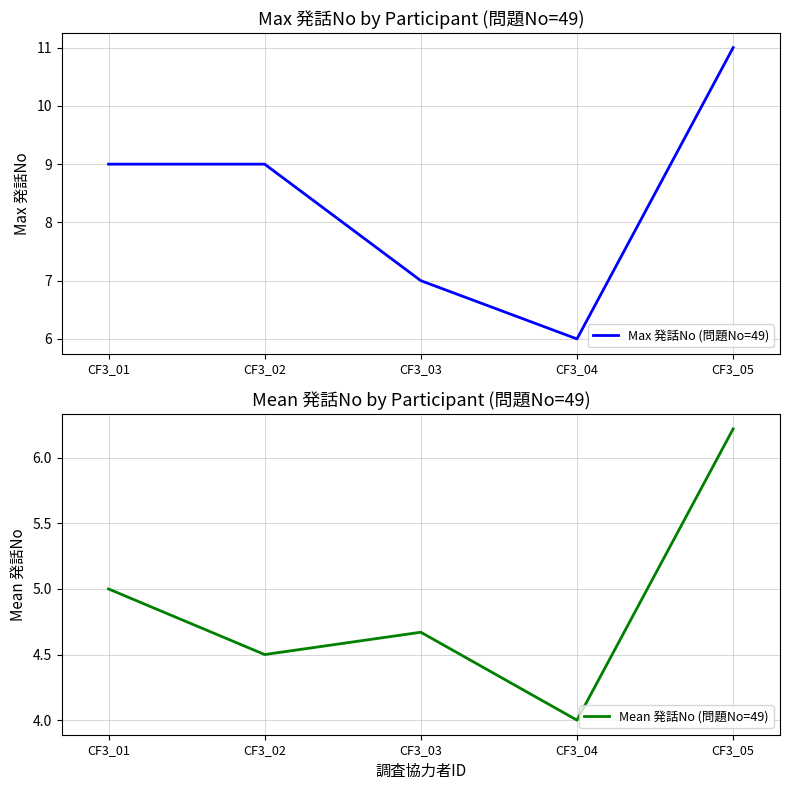

What is the value of the Max 発話No (問題No=49) point at the 2nd from the left?

9.0